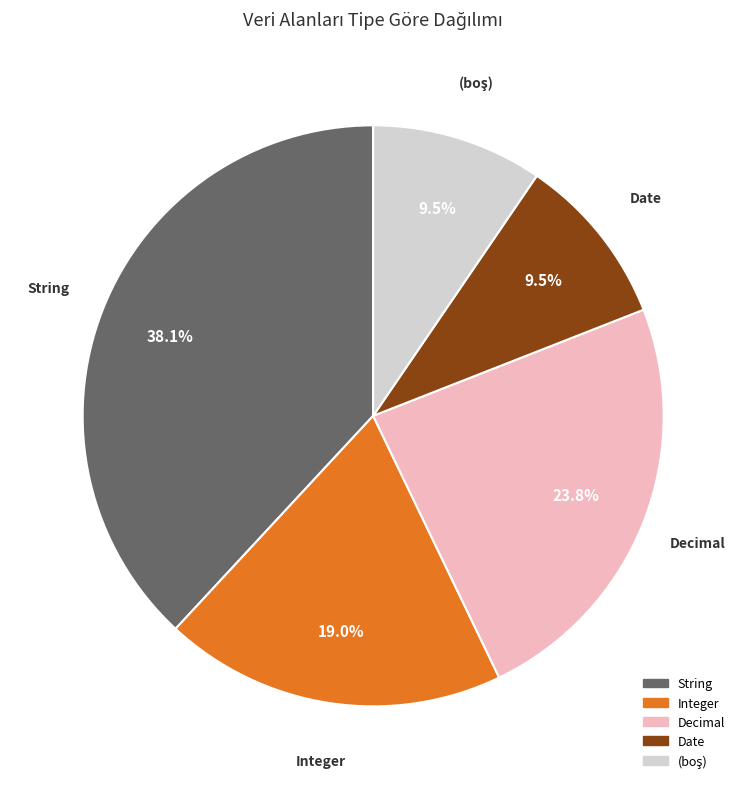

Does String represent more than half of the total?

No